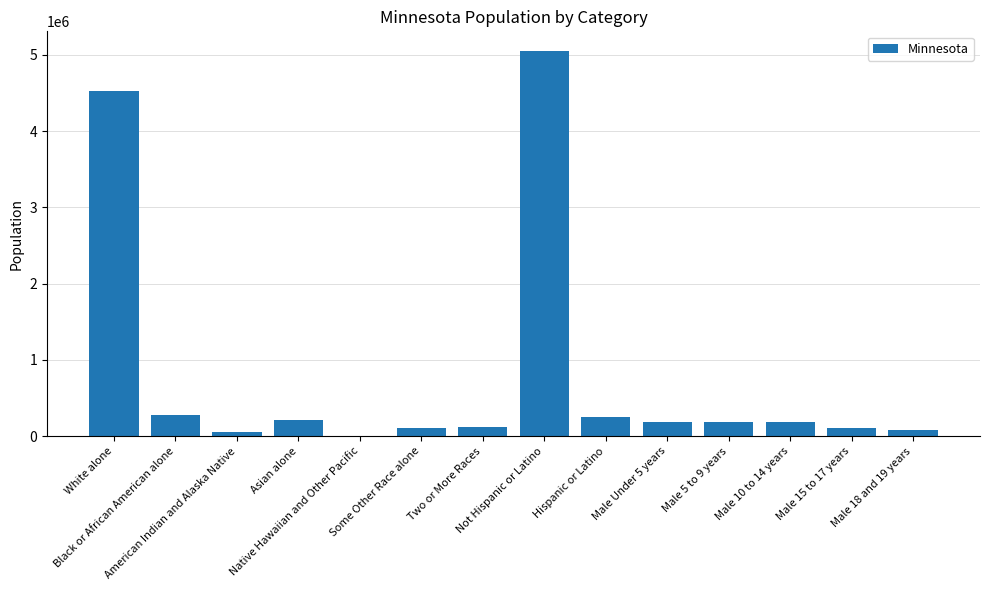

What is the sum of the values at Black or African American alone and Asian alone?

488646